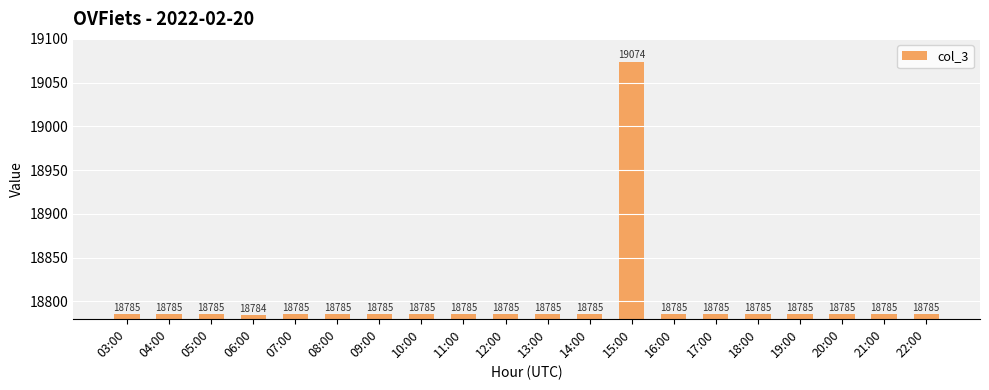

What is the average value?

18799